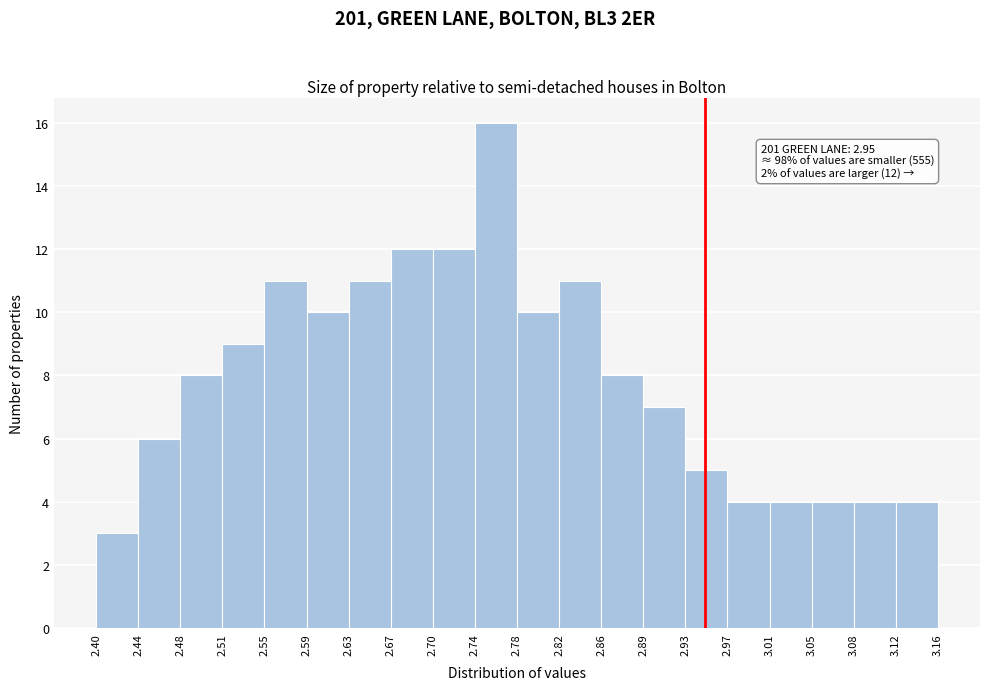

Over which range of the x-axis is the bar tallest?

2.74 to 2.78